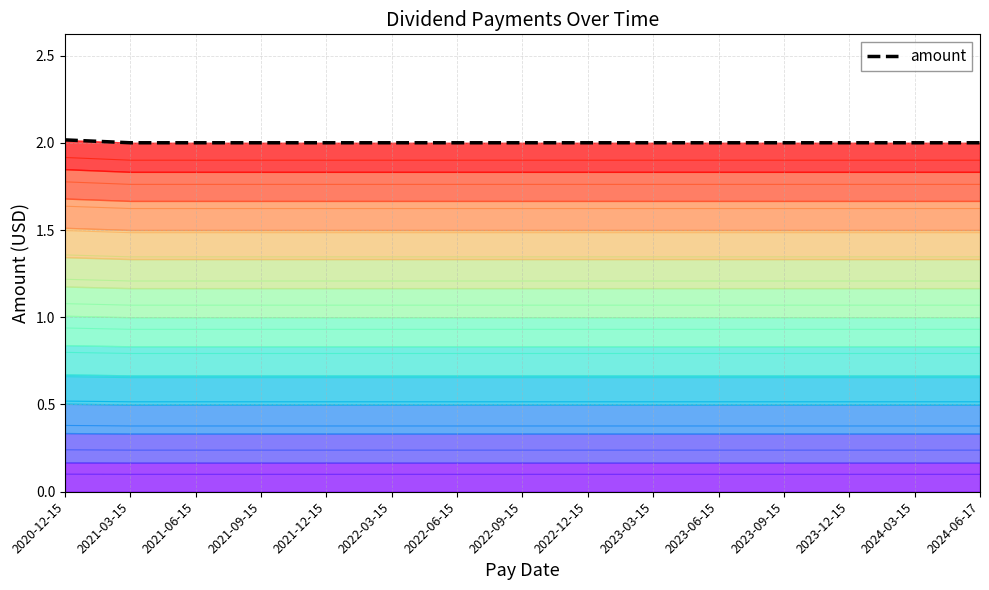

How many categories are shown in the chart?

15